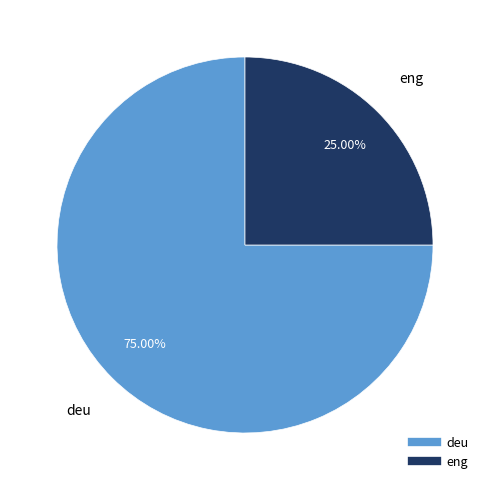

To the nearest percent, what is the difference between the eng and deu slice percentages?

50%